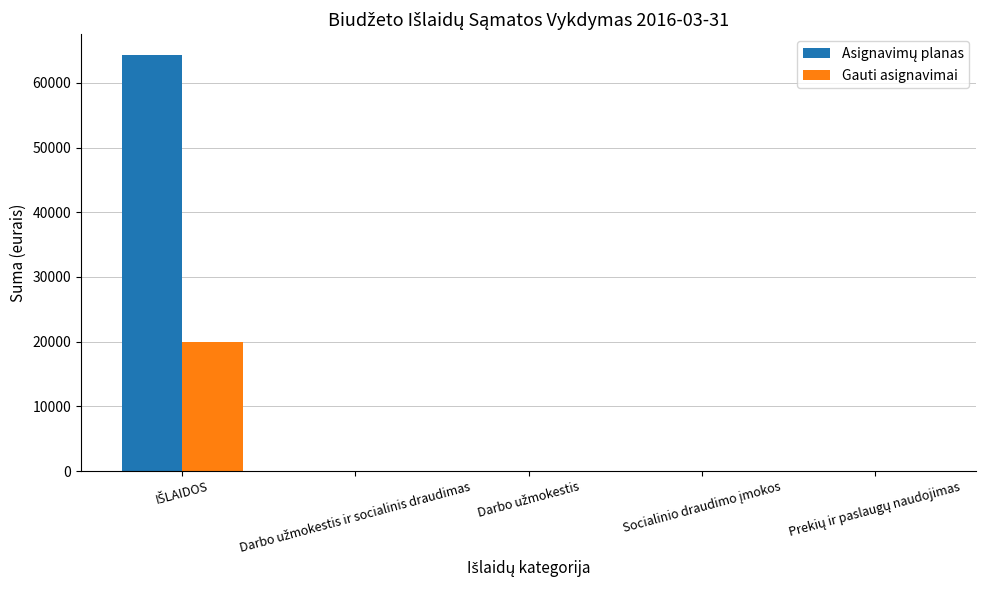

What is the maximum value for Gauti asignavimai?

20000